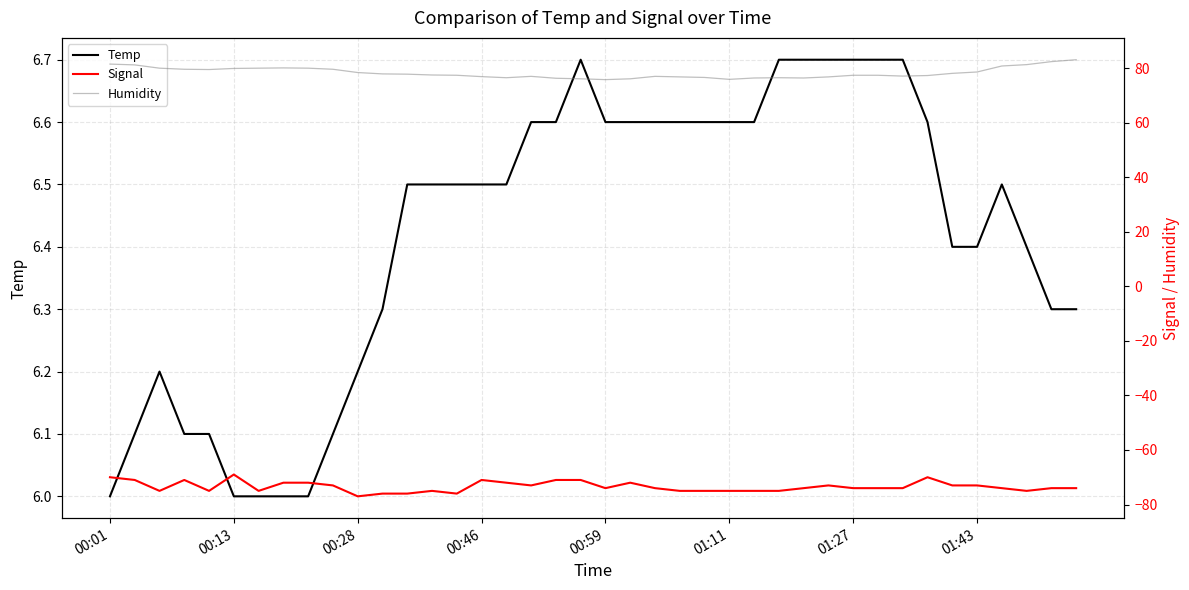

What is the highest value of the Temp series?

6.7